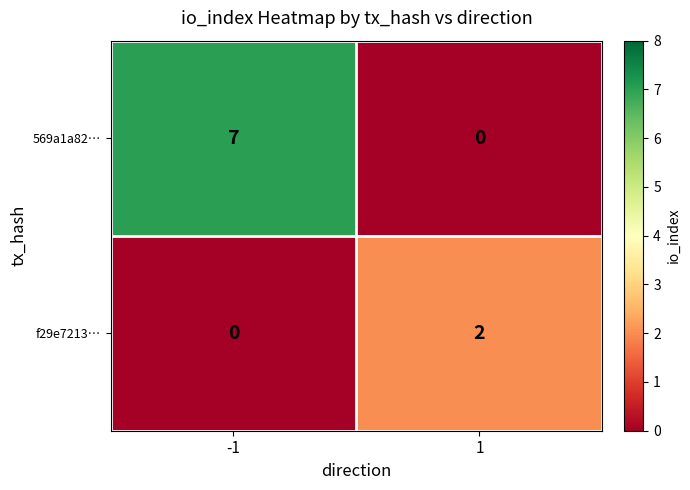

What is the difference between the maximum and minimum values in the 569a1a82… series?

7